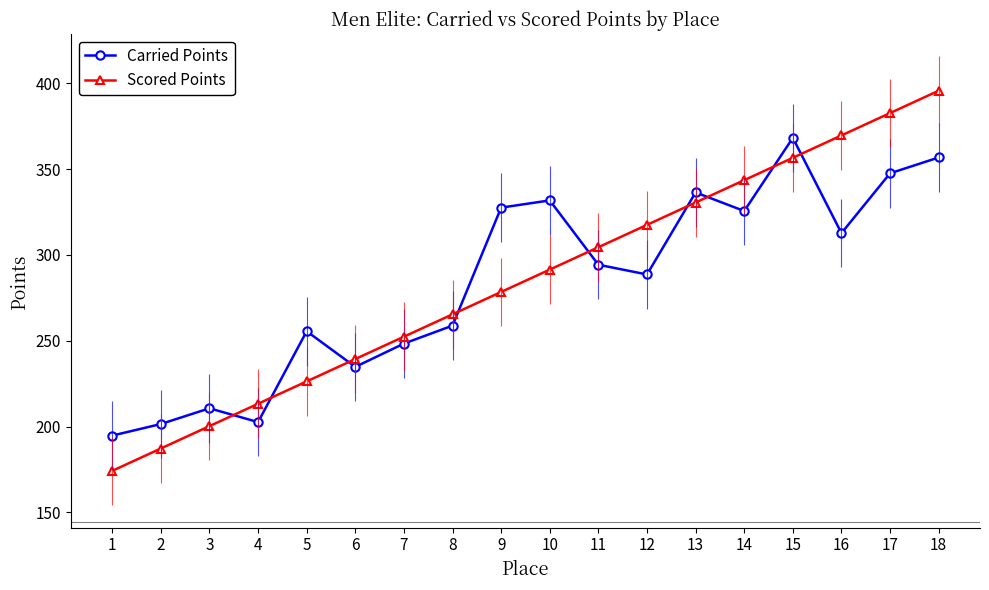

Where is Scored Points nearest to the value 284?

9